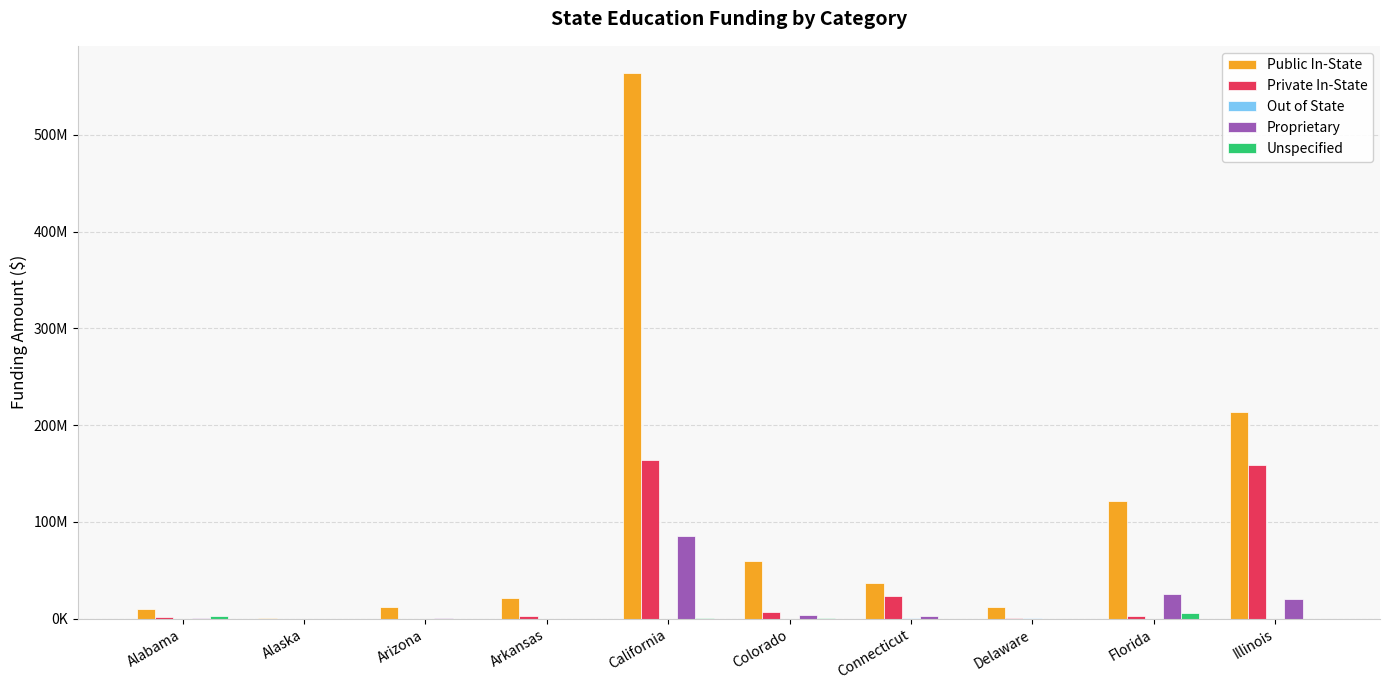

The Out of State series shows 0 at Alaska. True or false?

True